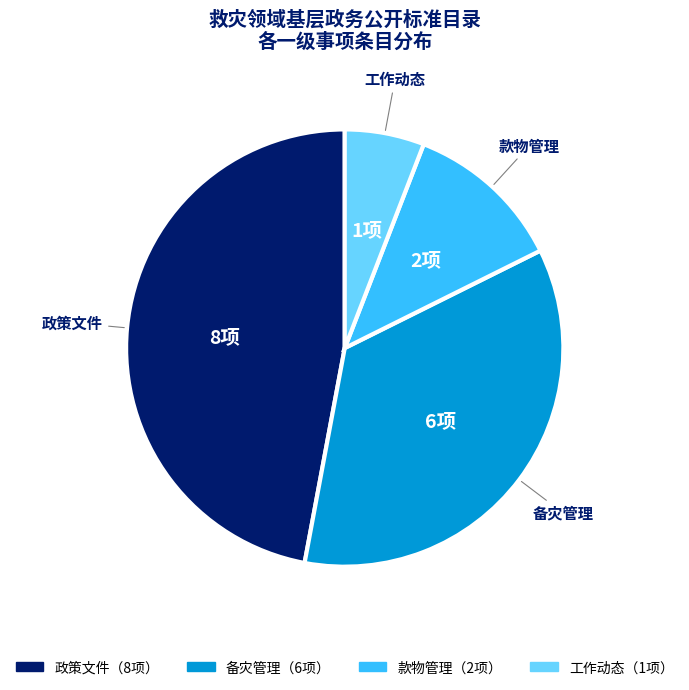

Is there any slice that represents more than half of the pie?

No